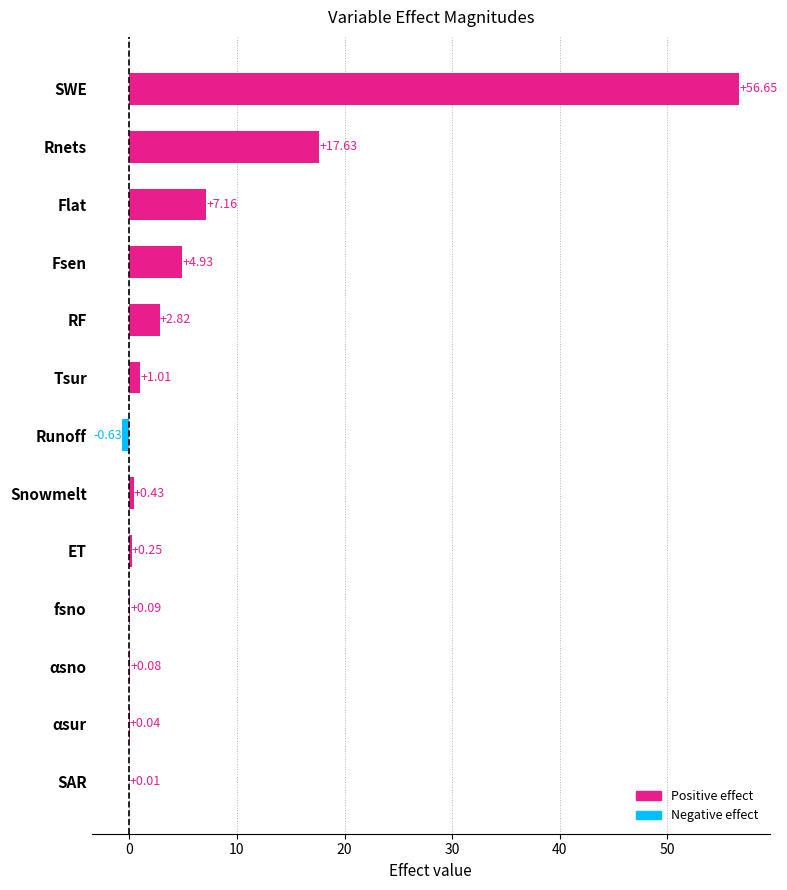

What is the sum of all values?

90.5